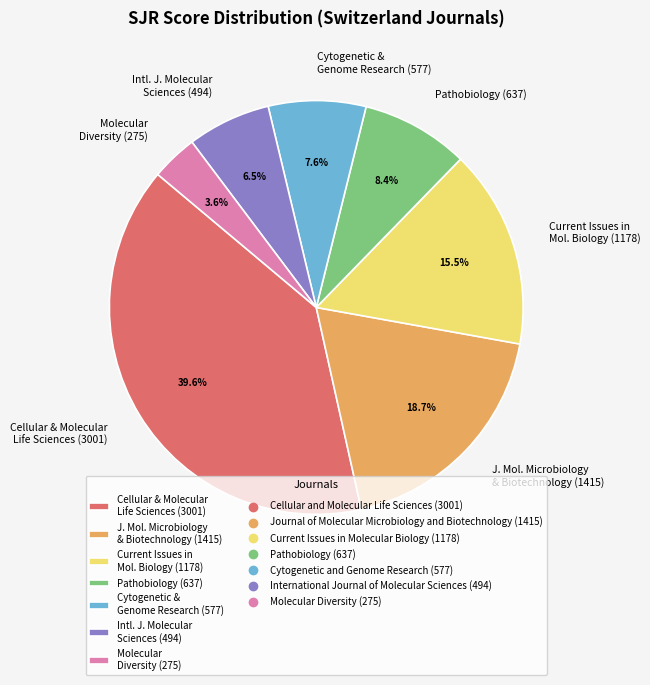

Between Cytogenetic & Genome Research (577) and Intl. J. Molecular Sciences (494), which is larger?

Cytogenetic & Genome Research (577)